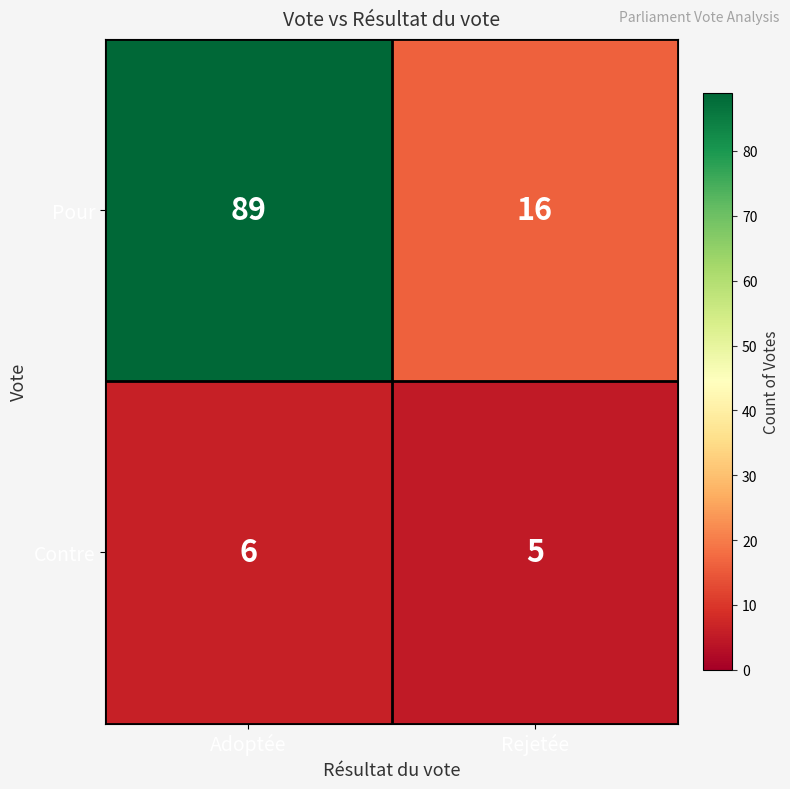

Which series has the largest range (max minus min)?

Pour